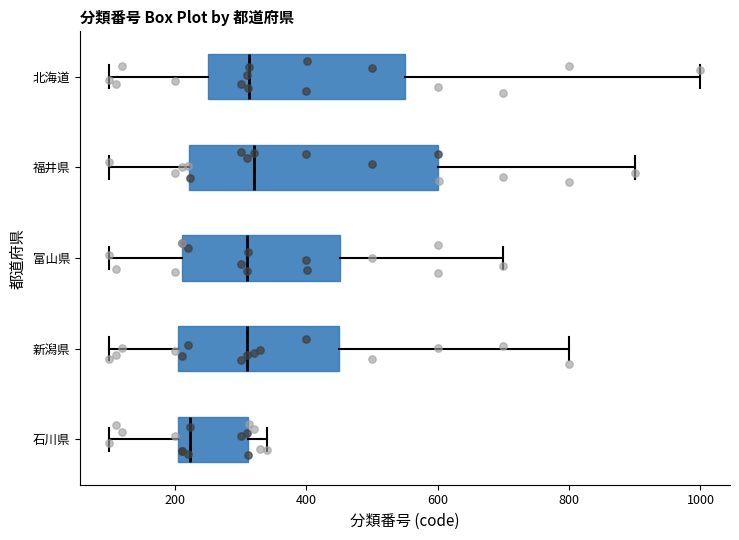

Which box is the widest, from its left edge to its right edge?

福井県